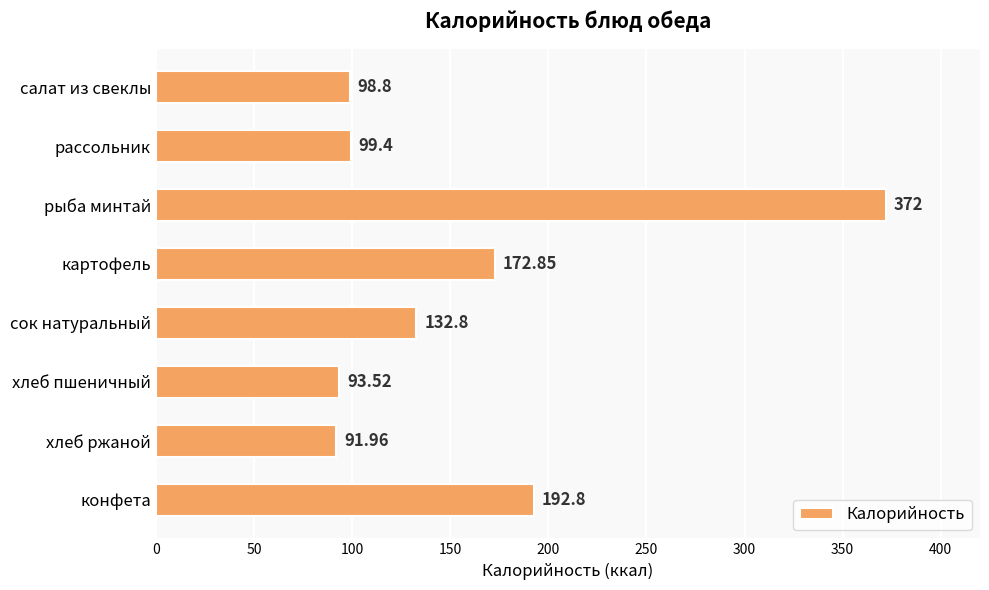

How many series are shown in this chart?

1